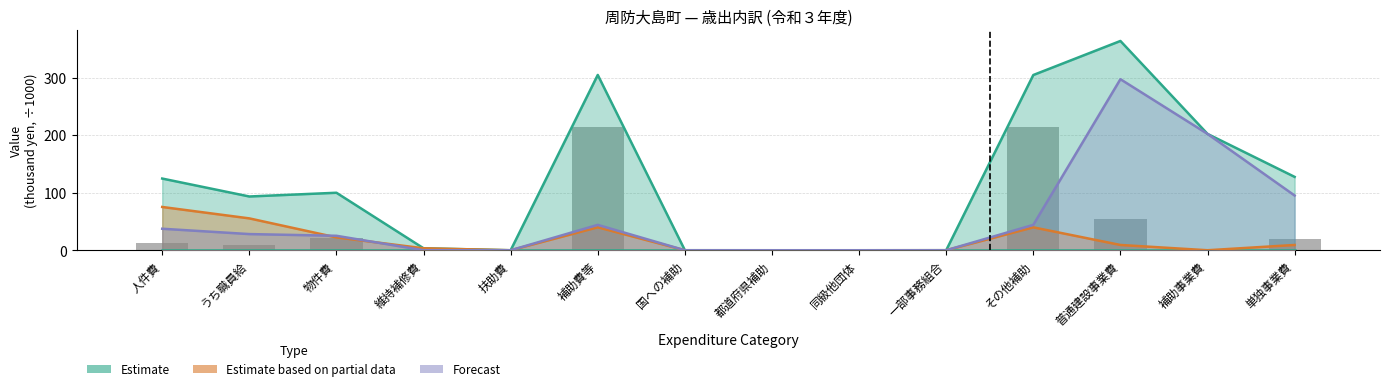

The chart shows a value of 16.0 at うち職員給. True or false?

False